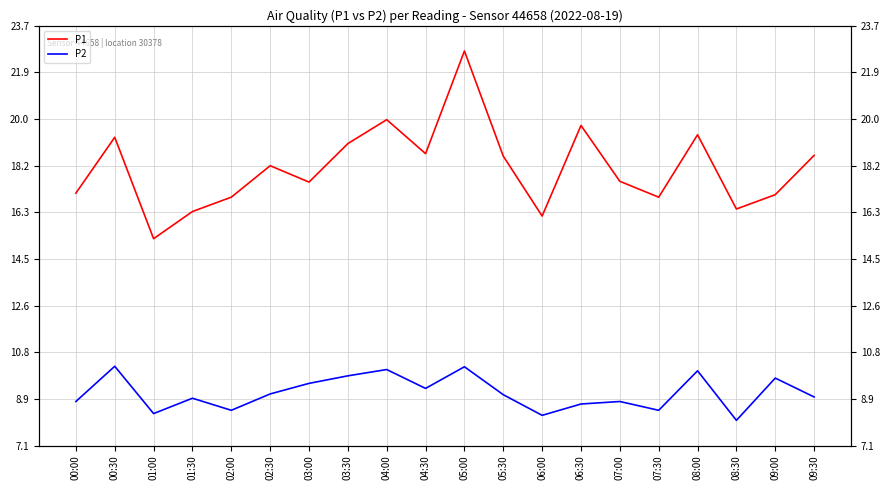

Reading right to left, transcribe all the data shown in this chart.

P1: 18.6	17.0	16.4	19.4	16.9	17.6	19.8	16.2	18.6	22.7	18.6	20.0	19.1	17.5	18.2	16.9	16.4	15.3	19.3	17.1
P2: 9.0	9.7	8.1	10.0	8.4	8.8	8.7	8.2	9.1	10.2	9.3	10.1	9.8	9.5	9.1	8.4	8.9	8.3	10.2	8.8